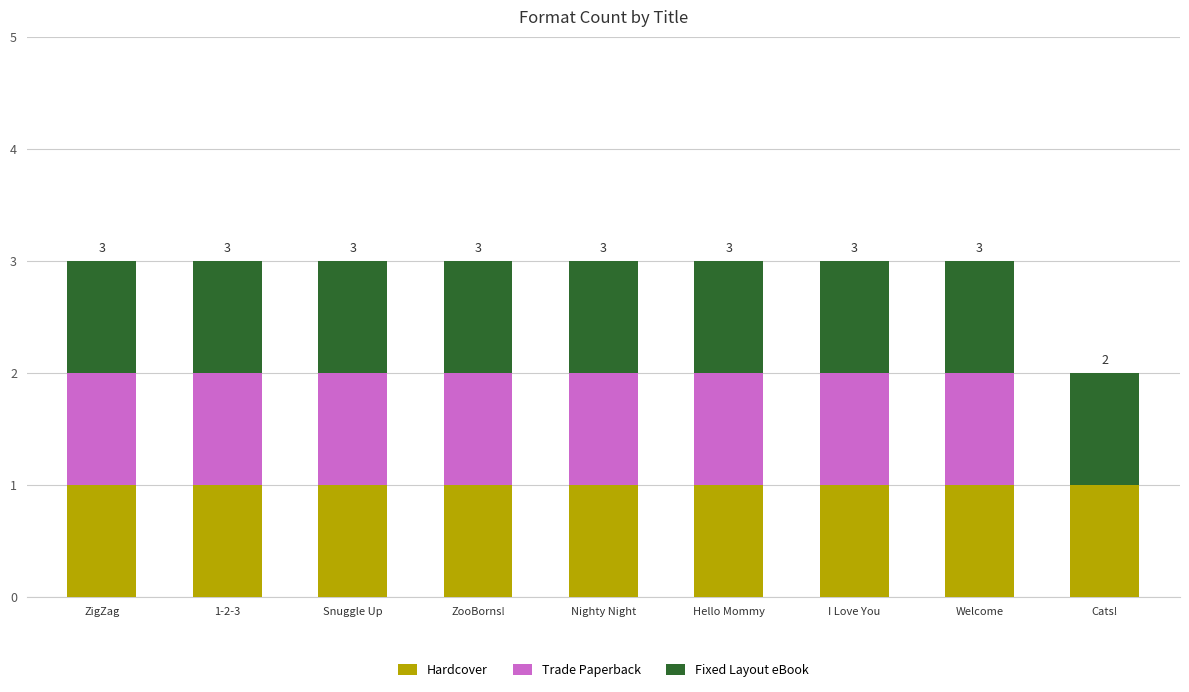

The Hardcover series shows 2 at I Love You. True or false?

False